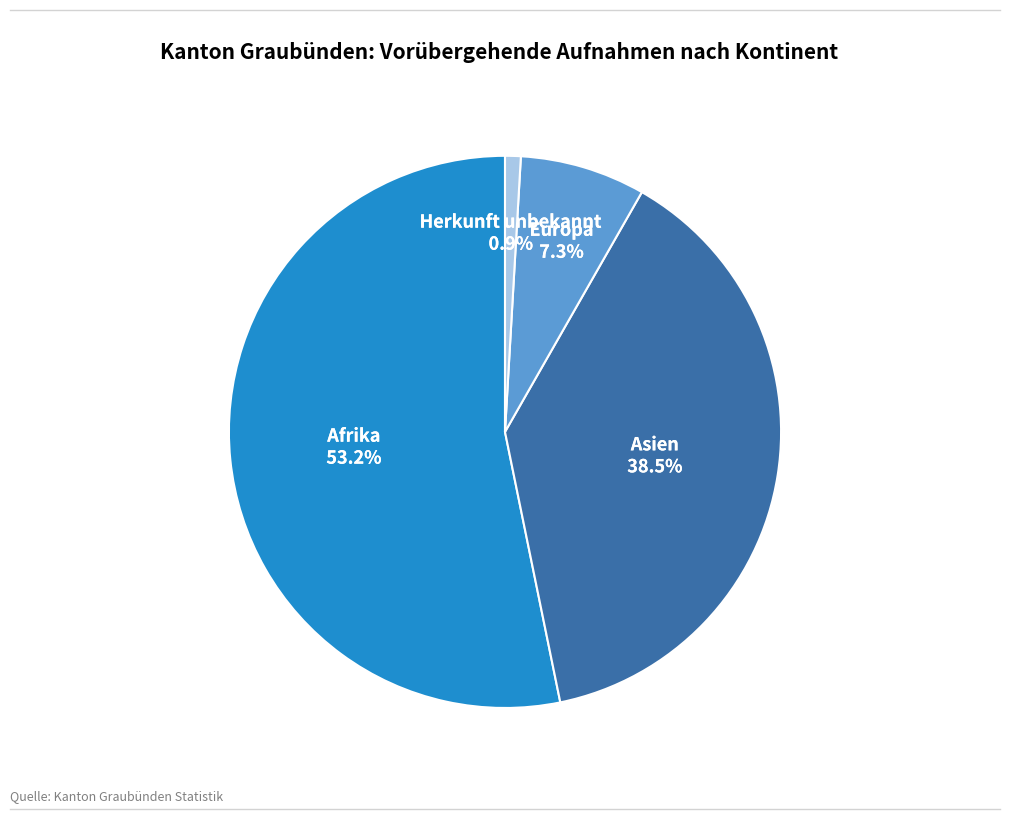

What is the smallest slice in the pie chart?

Herkunft unbekannt